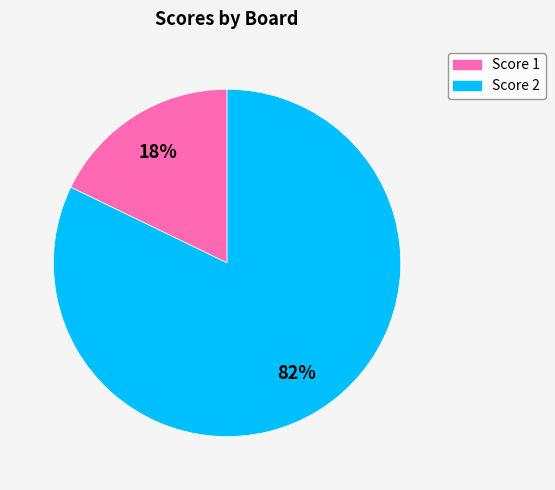

Is there a majority slice in this chart?

Yes